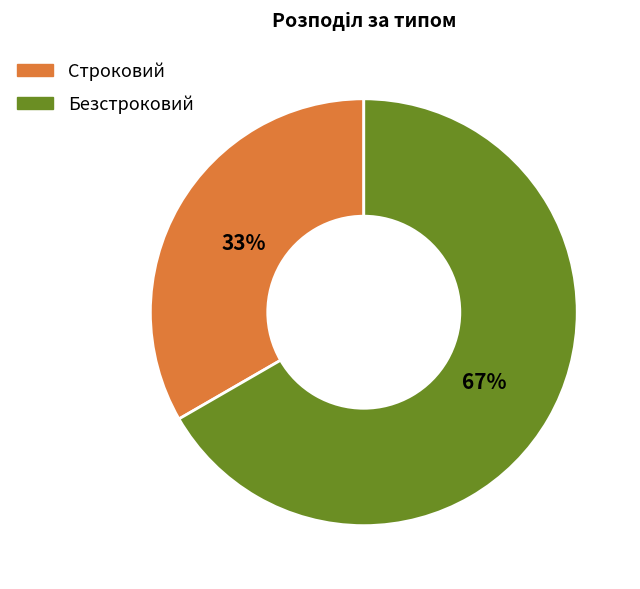

Rank the categories by value from lowest to highest.

Строковий, Безстроковий